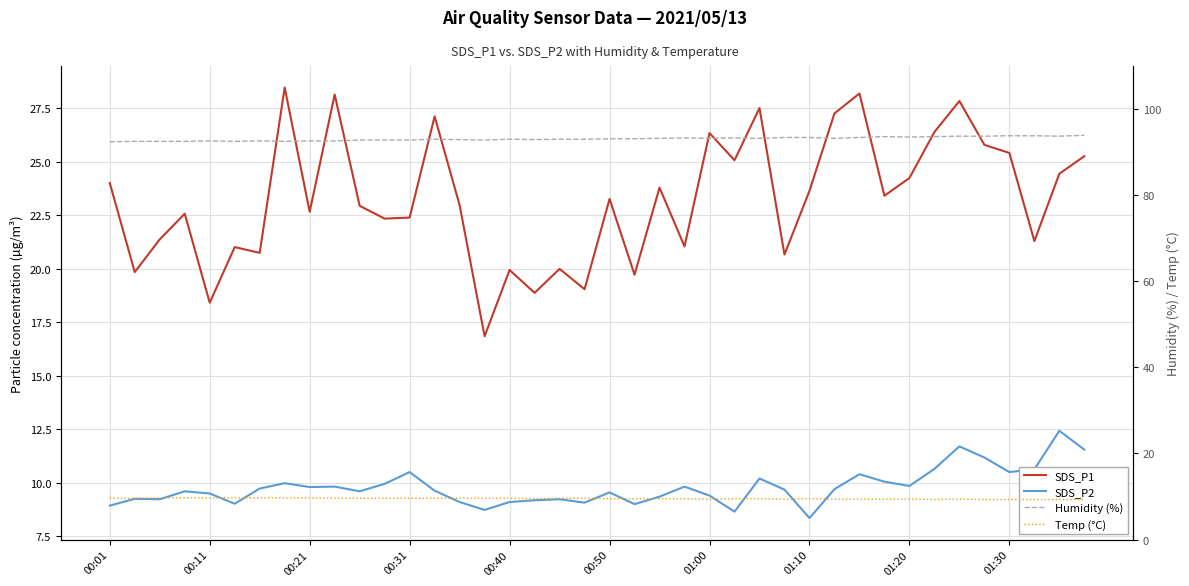

True or false: Temp (°C) and Humidity (%) intersect in this chart.

False